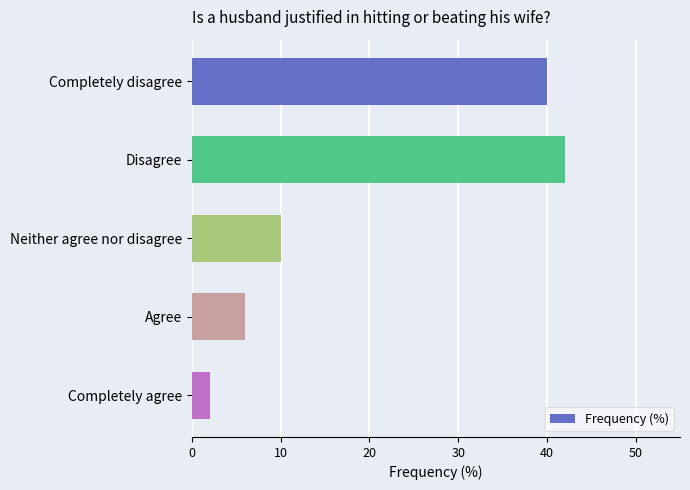

What is the sum of all values?

100